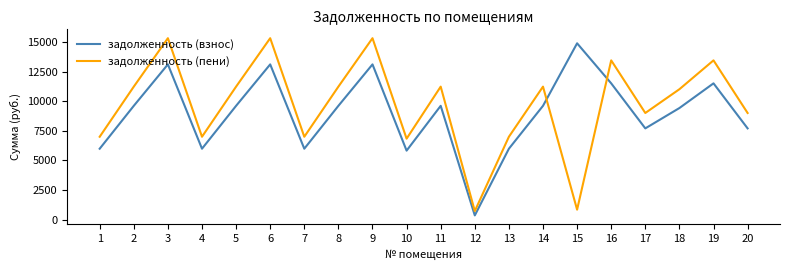

Where does the задолженность (пени) series first go above 11224?

2